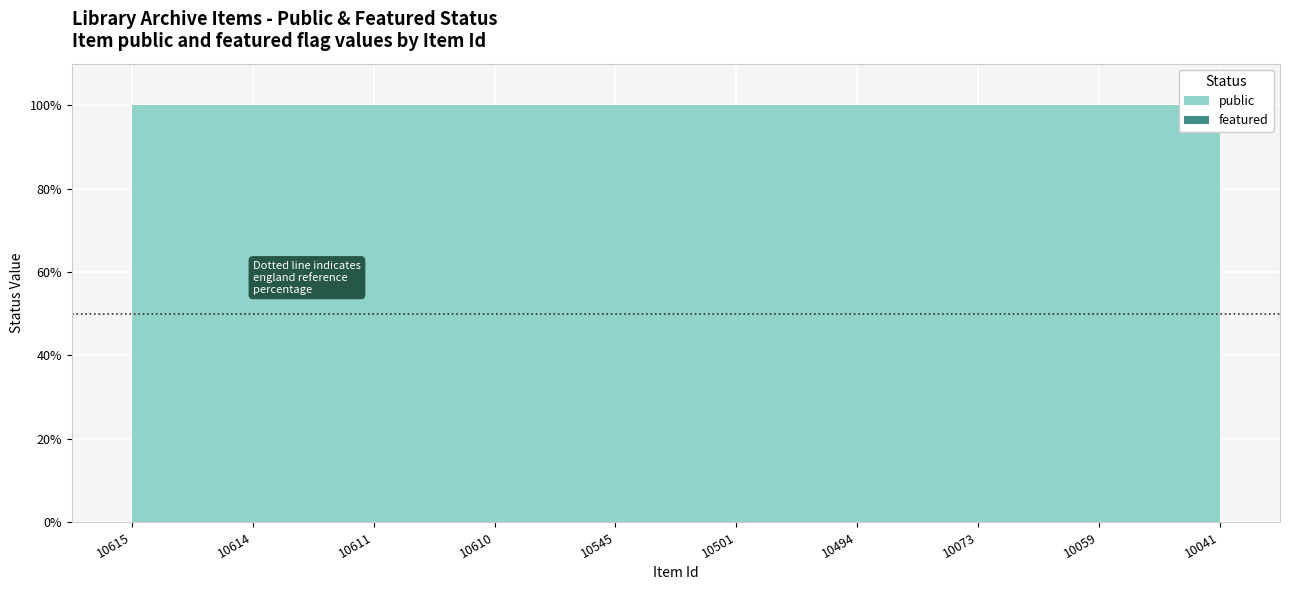

List the series in order of their overall mean, lowest first.

featured, public